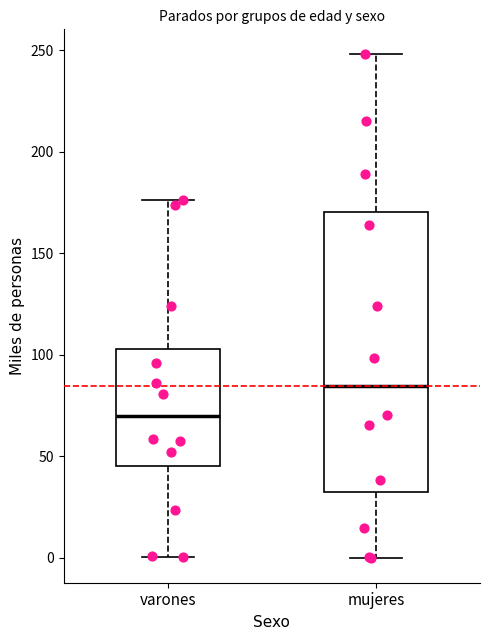

Where is the upper edge of the box for mujeres on the y-axis? The values are not printed on the chart, so give them approximately, as read against the axis.

170